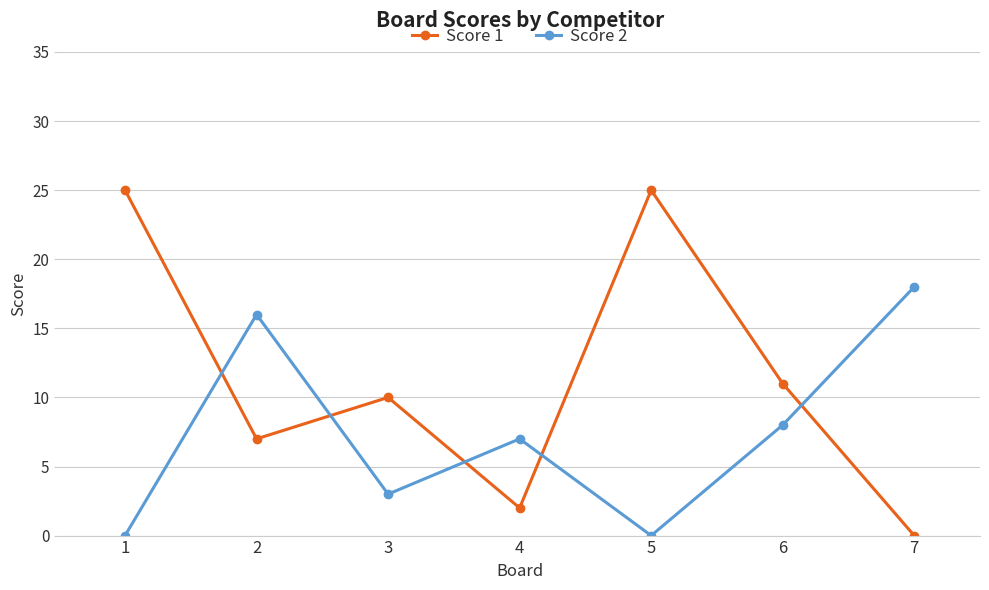

List the series in order of their overall mean, lowest first.

Score 2, Score 1